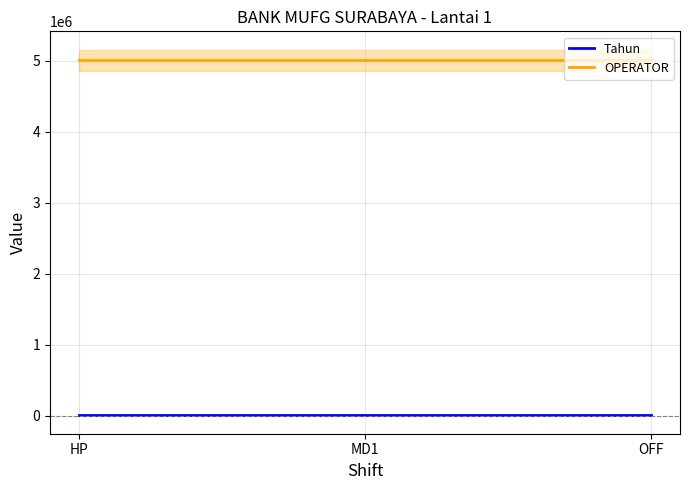

The value of Tahun at HP is 3083. True or false?

False